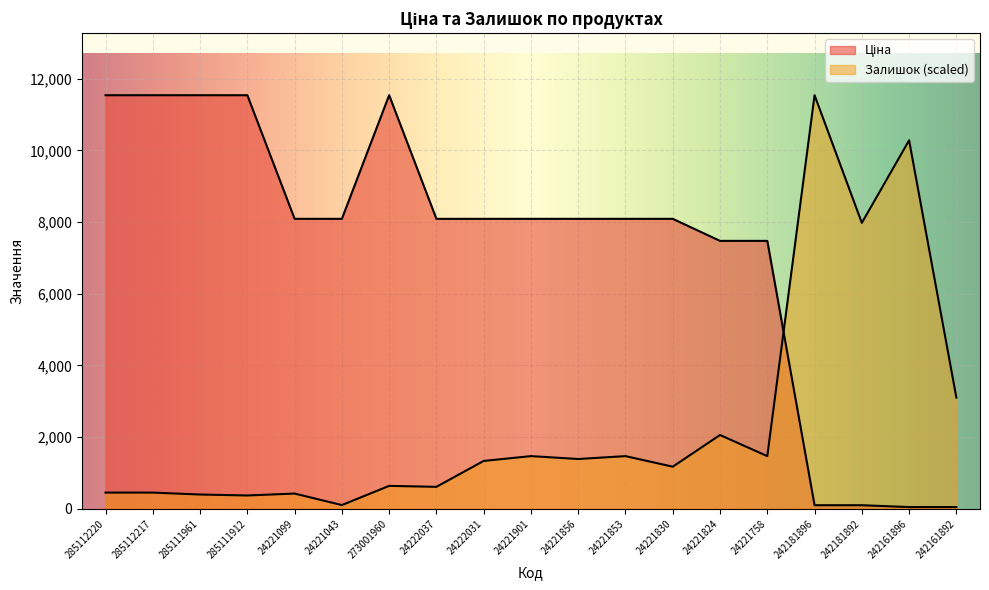

At which category does Ціна reach its first local peak?

273001960